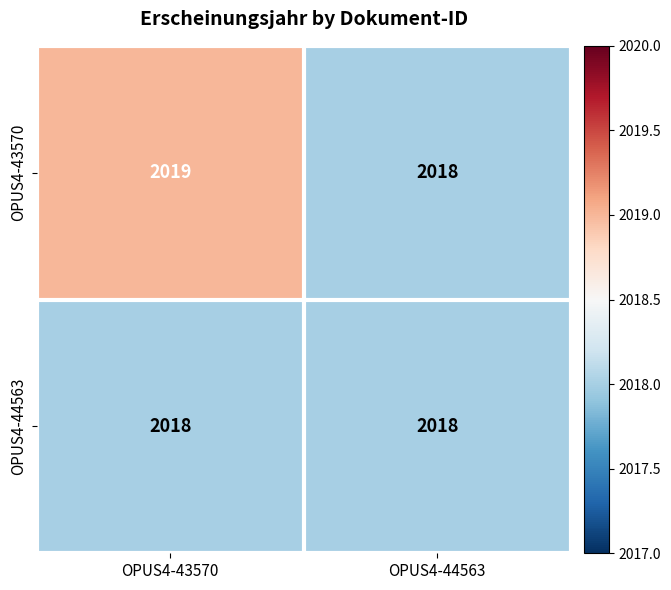

What is the average value of the OPUS4-43570 series?

2018